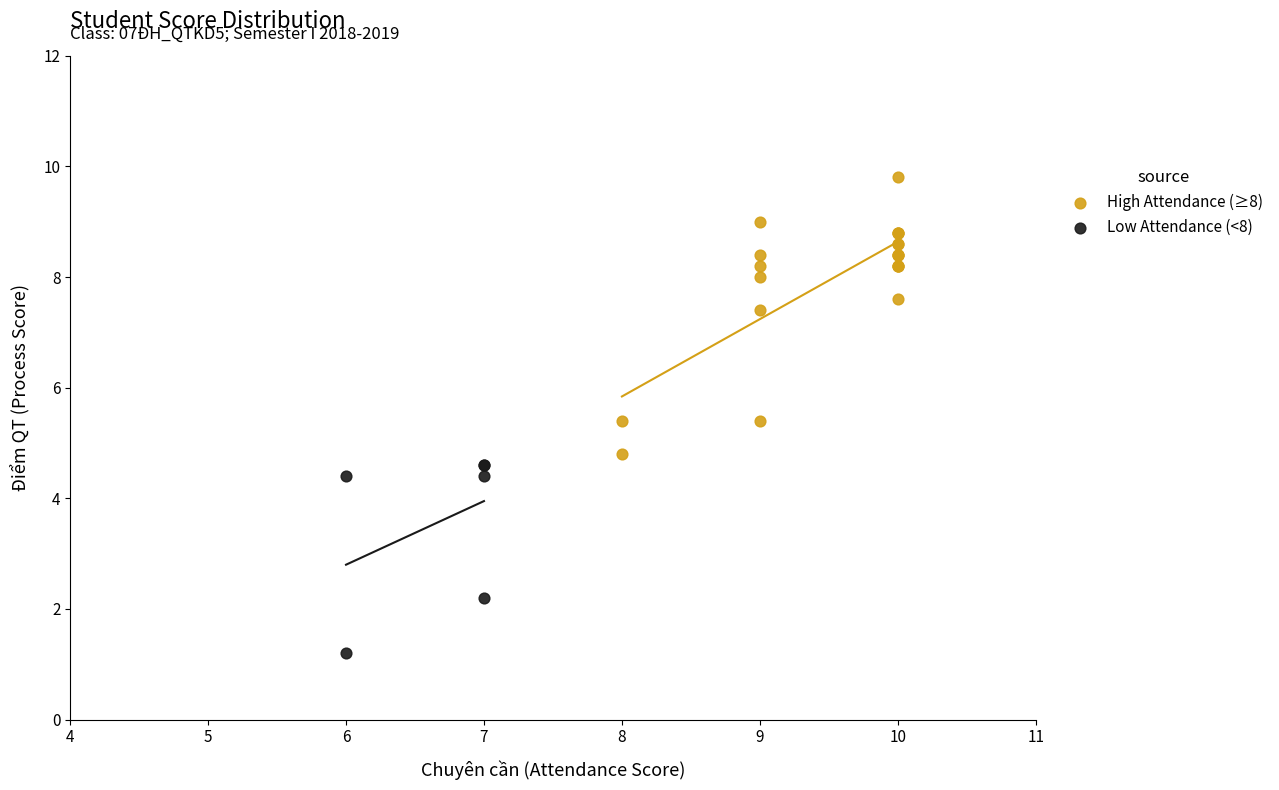

Which series contains the highest Y value?

High Attendance (≥8)